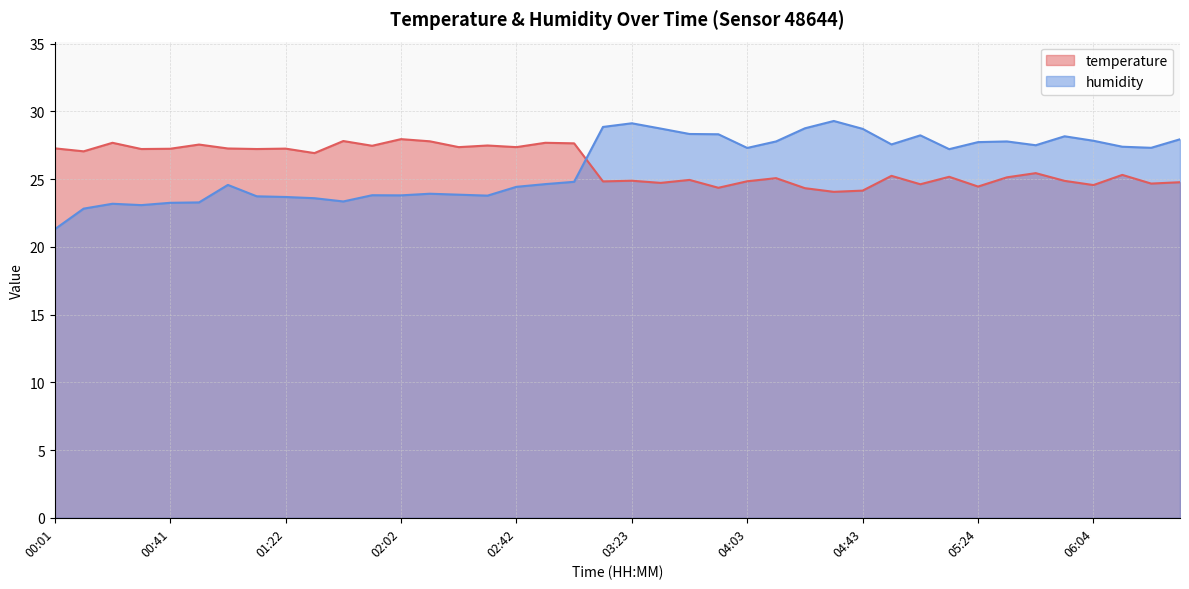

Which category has the highest value across all series?

04:33